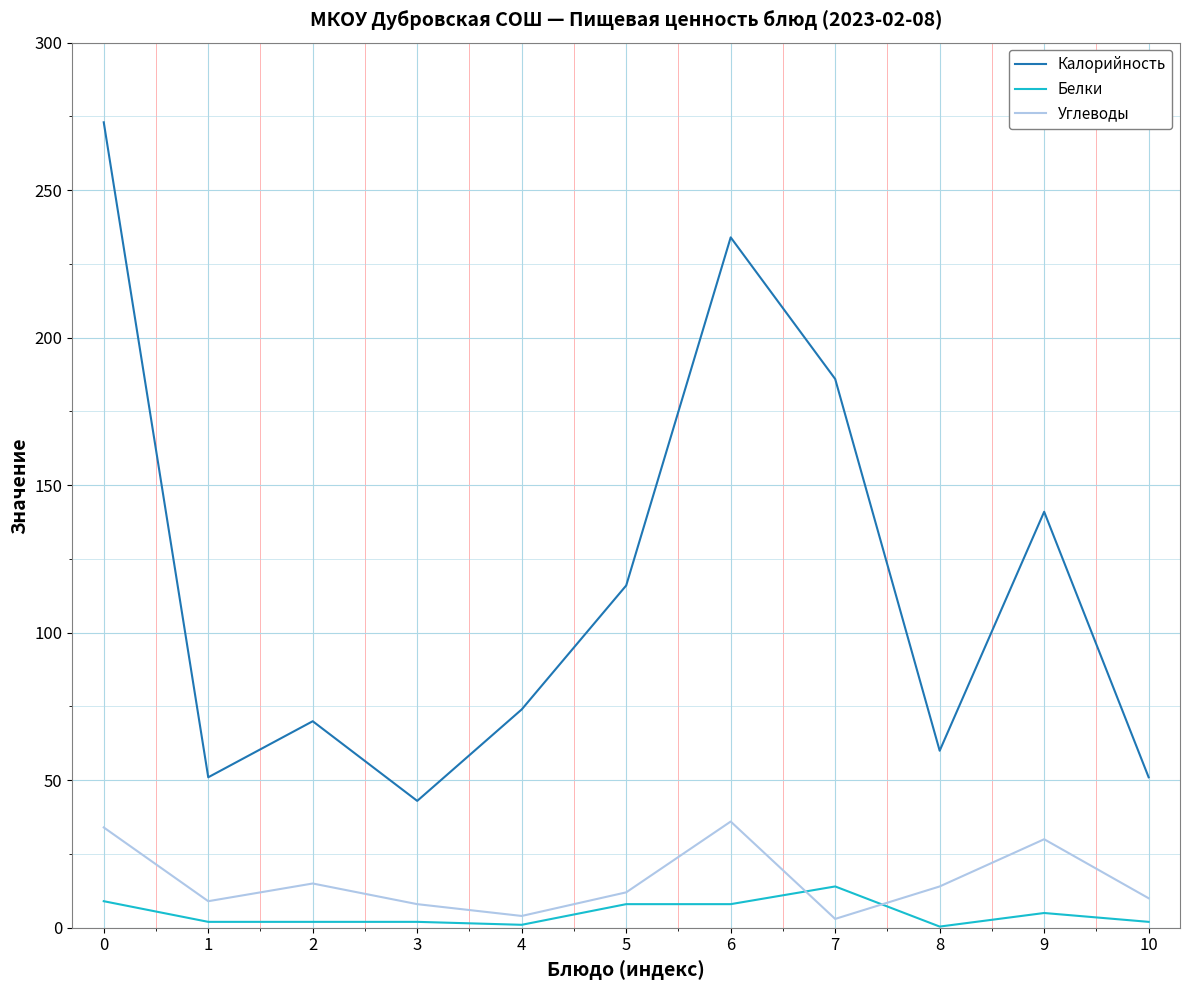

Which series has the largest range (max minus min)?

Калорийность